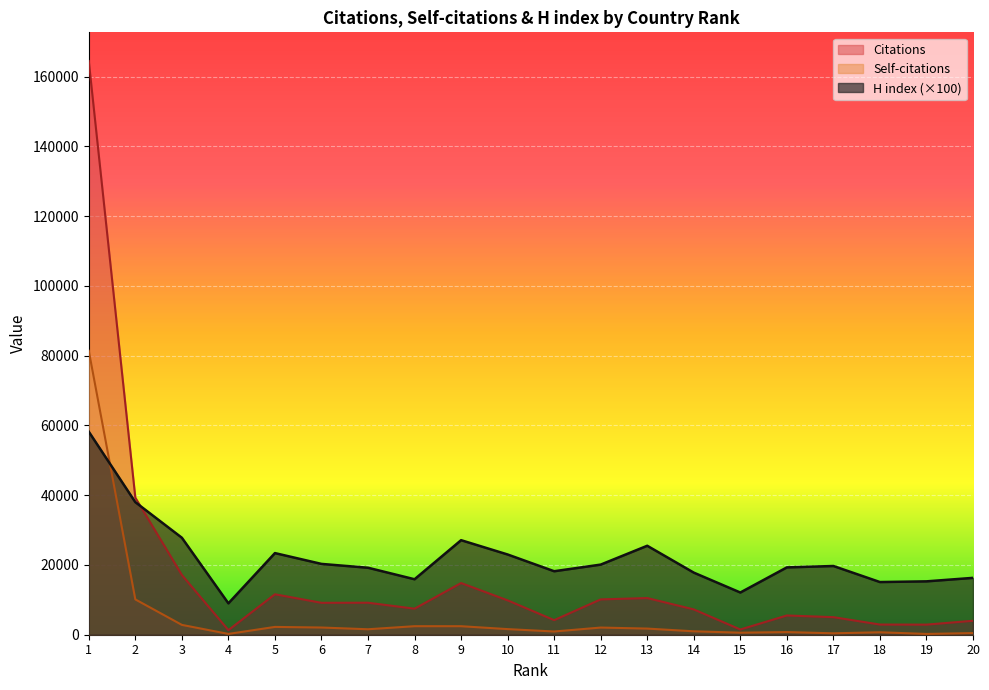

How many data points in Self-citations are above 1609?

9